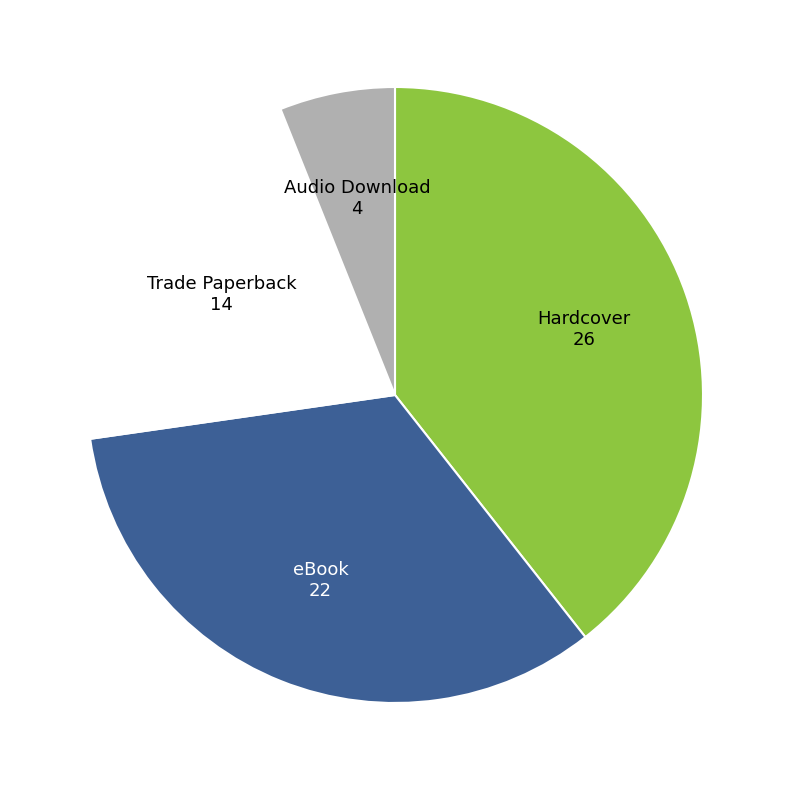

Is the sum of Hardcover and eBook greater than half?

Yes